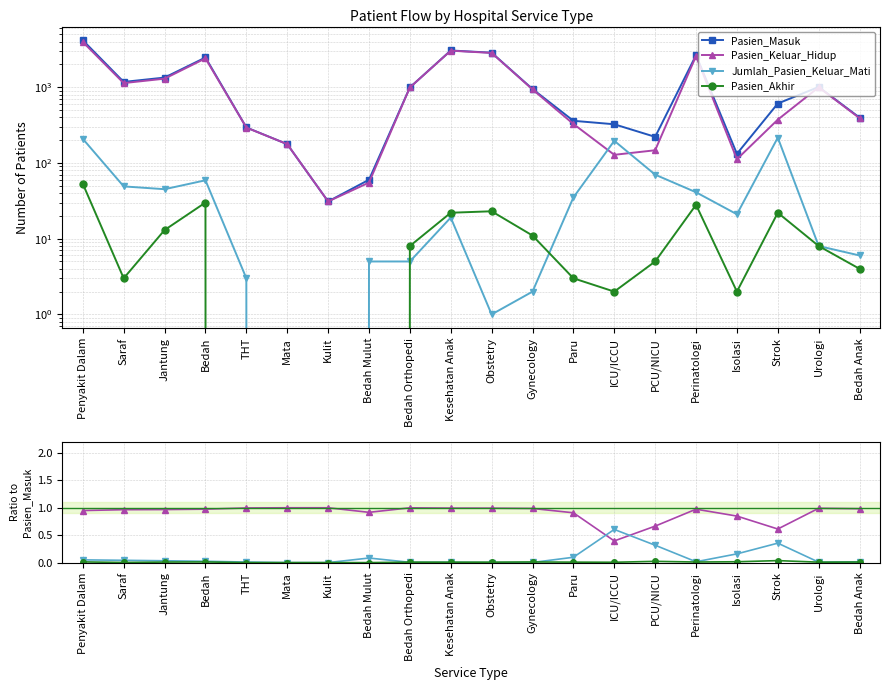

How many lines are shown in the chart?

4